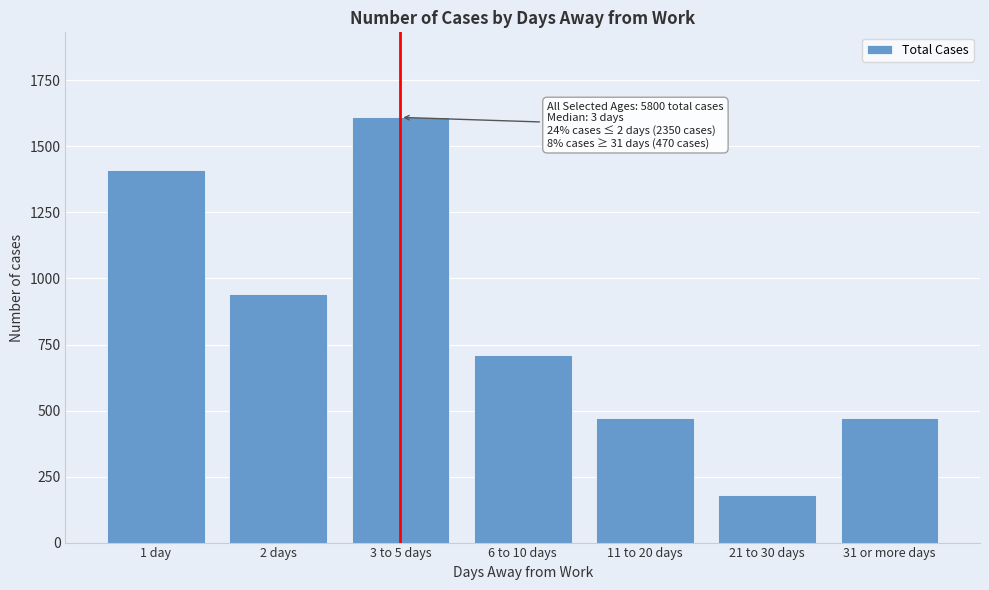

Reading left to right, extract all data points from this chart.

1 day=1410	2 days=940	3 to 5 days=1610	6 to 10 days=710	11 to 20 days=470	21 to 30 days=180	31 or more days=470